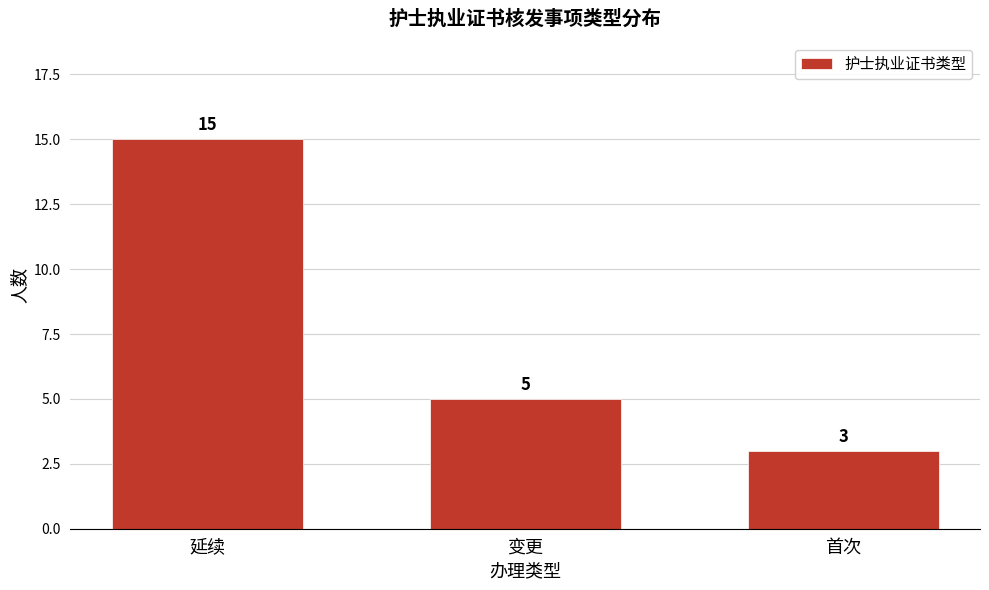

Reading right to left, what are all the values shown in this chart?

3	5	15